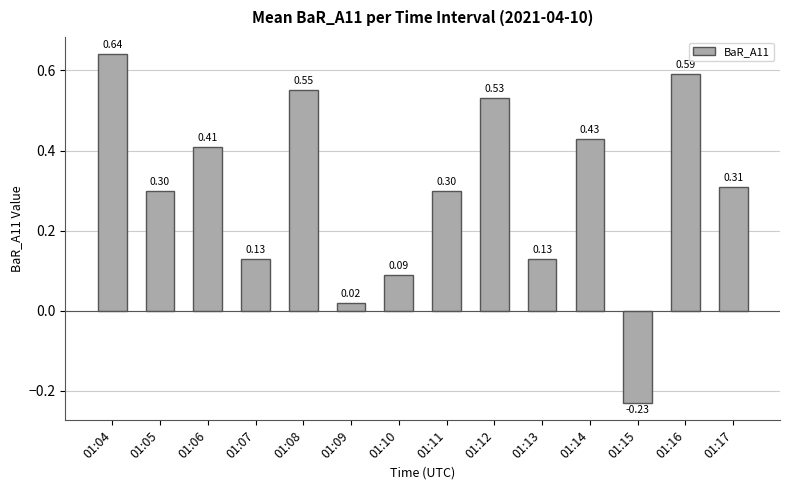

What is the change in value from 01:09 to 01:12?

+0.5